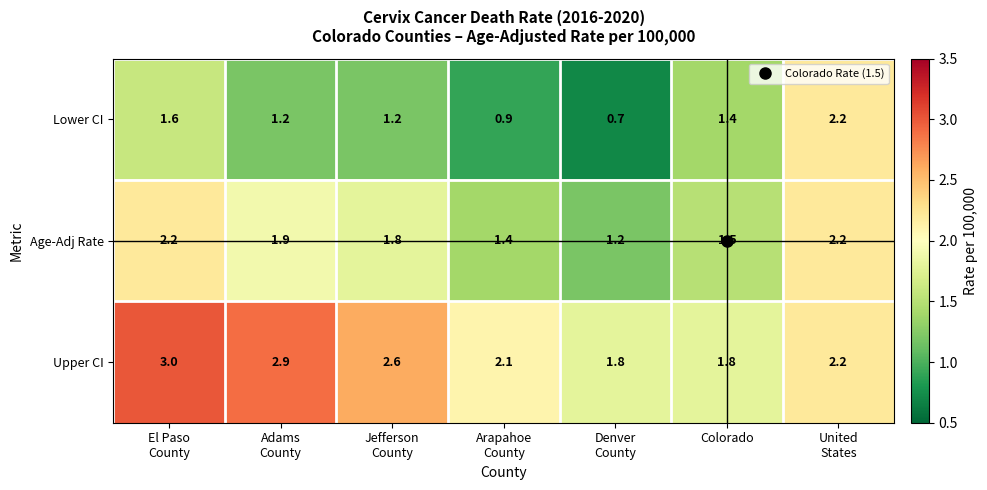

What is the sum of all Lower CI values?

9.2